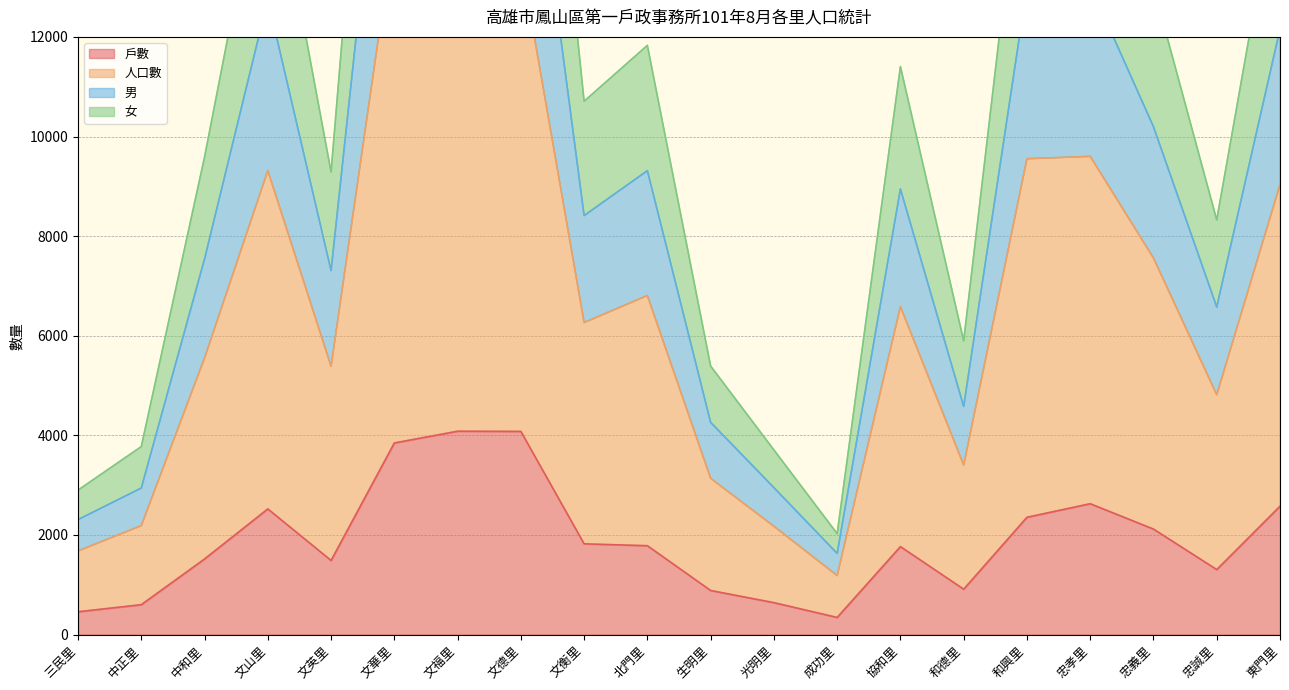

At 中正里, list the series in order from smallest to largest.

戶數, 女, 男, 人口數